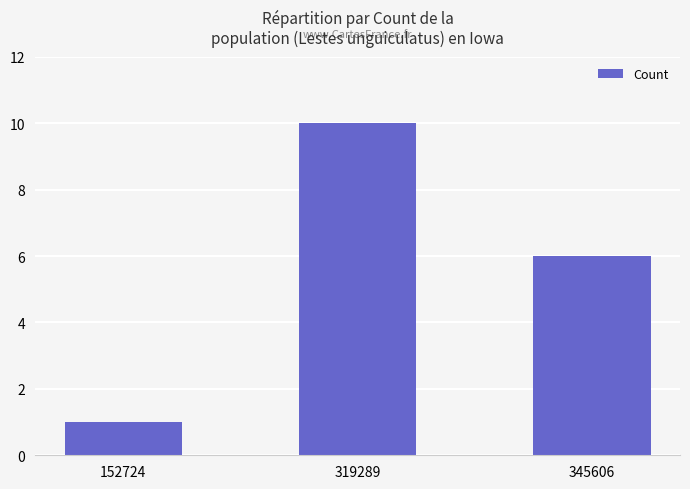

What is the change in value from 152724 to 319289?

+9